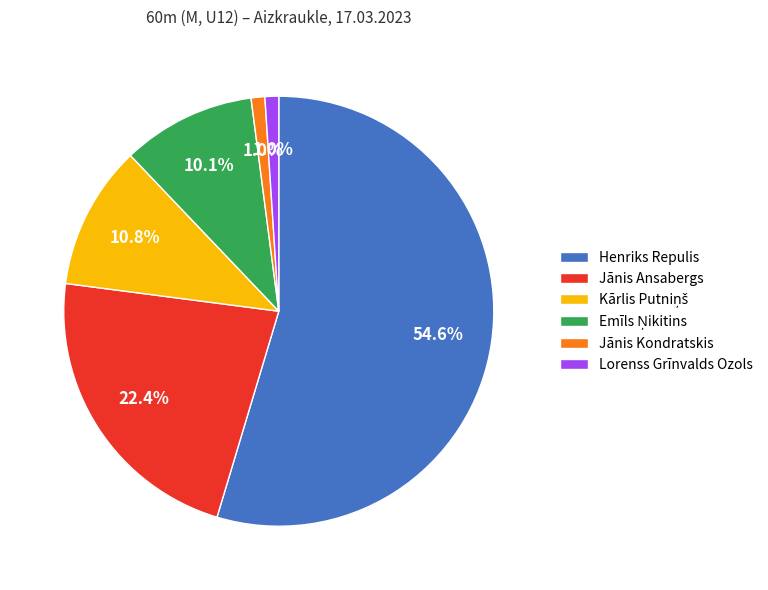

To the nearest percent, what is the difference between the largest and smallest slice percentages?

54%